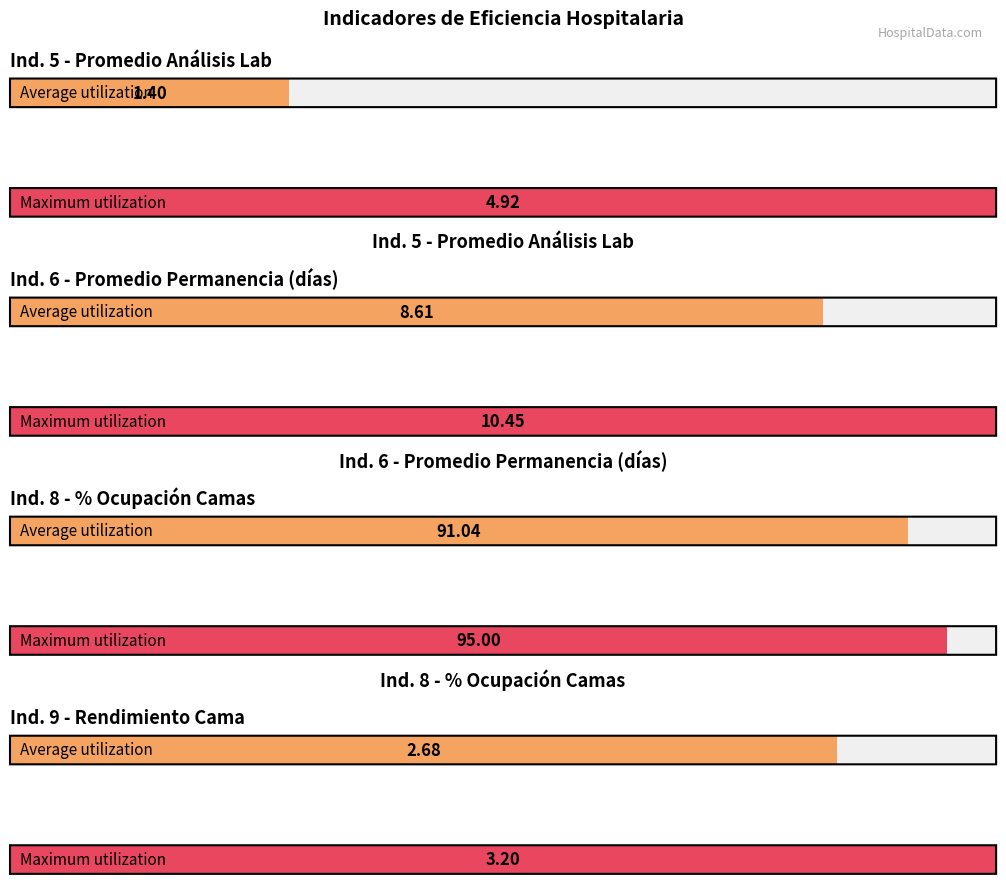

What is the difference between the maximum and minimum values in the Promedio Análisis Lab series?

3.5